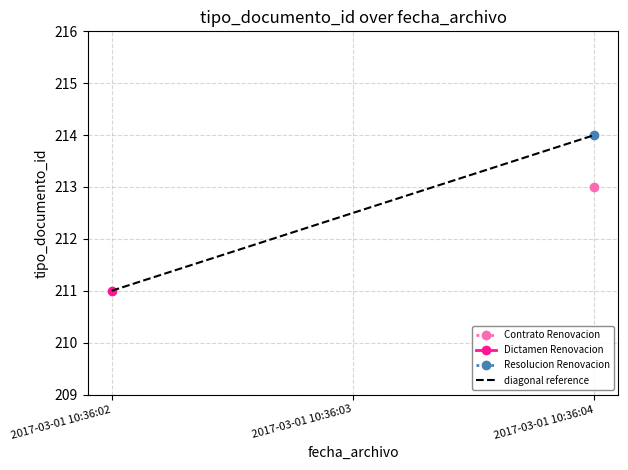

Approximately how many times larger is the value at 2017-03-01 10:36:02 compared to 2017-03-01 10:36:03?

1.0